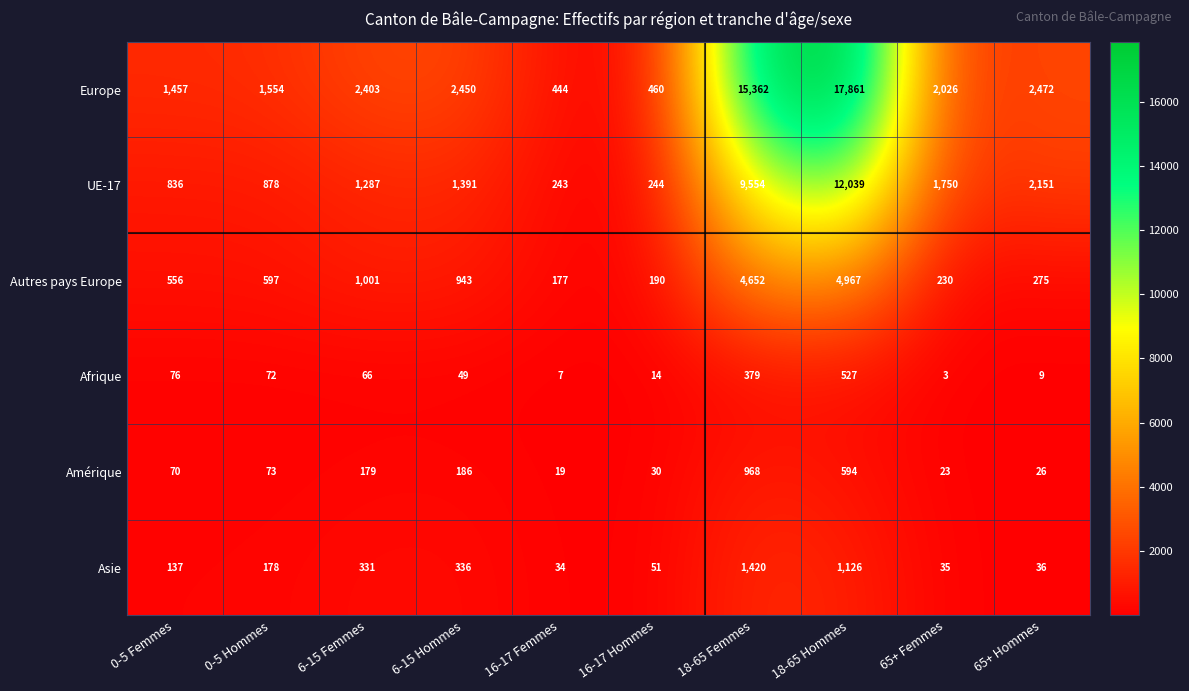

Read the Amérique value at 65+ Femmes.

23